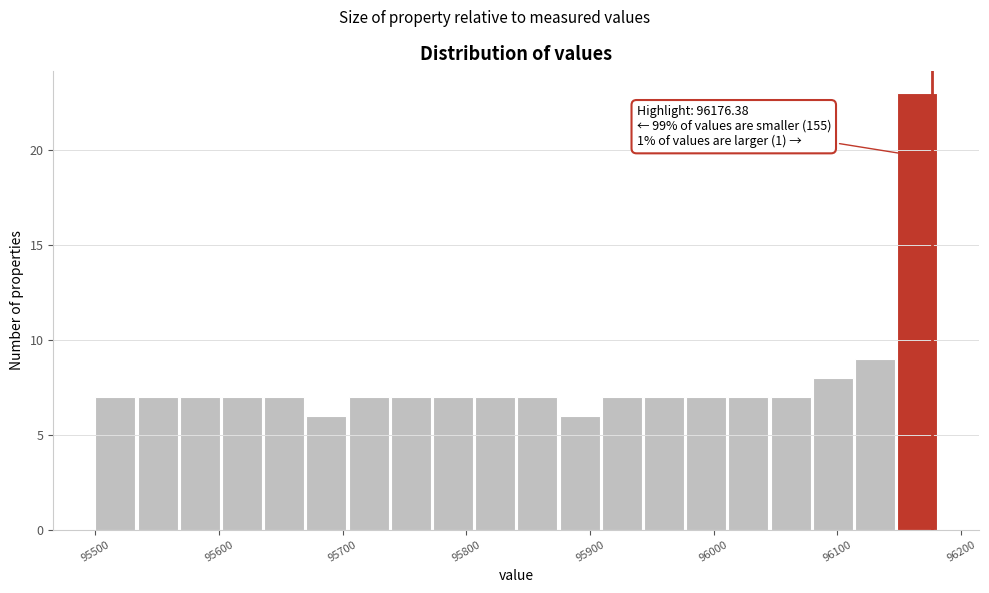

Around what value on the x-axis is the tallest bar? Give the approximate position of its centre, as read against the axis.

96160